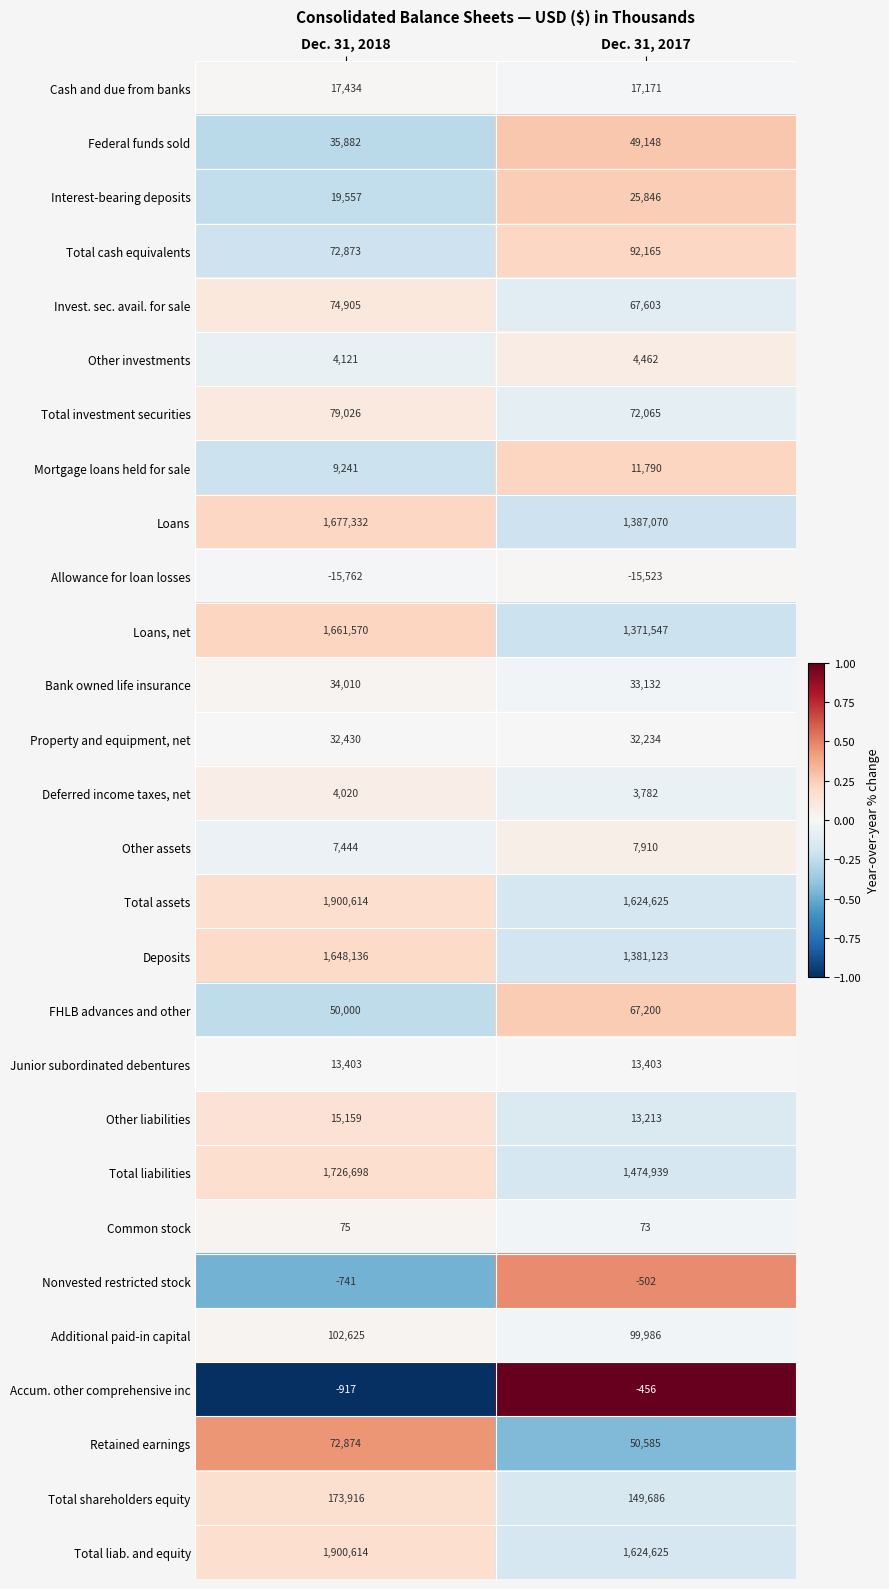

Is it true that Nonvested restricted stock equals -319 at Dec. 31, 2017?

False